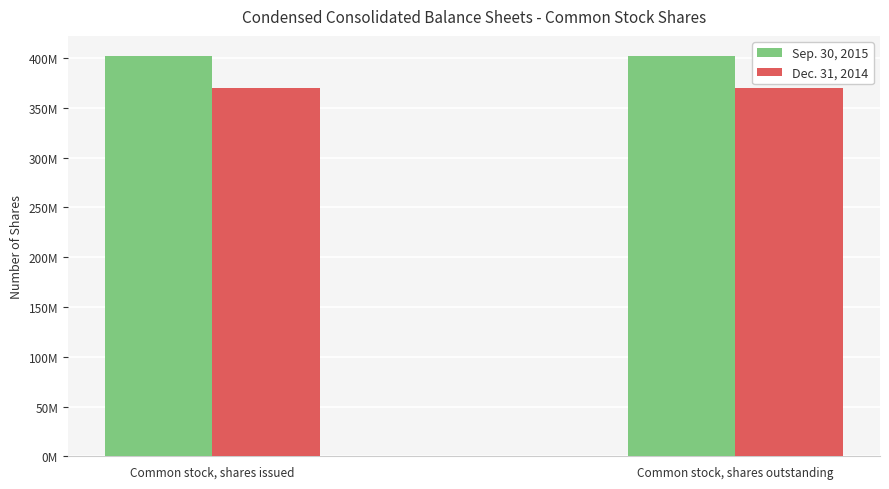

Which category has the highest value in the Dec. 31, 2014 series?

Common stock, shares issued